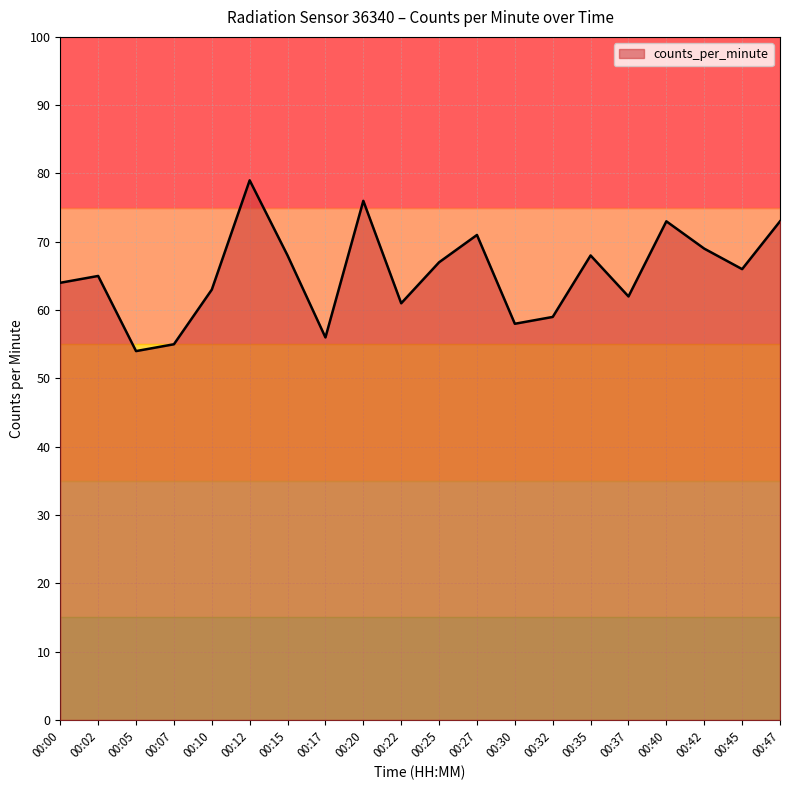

True or false: the data has more than 1 interior local peaks.

True